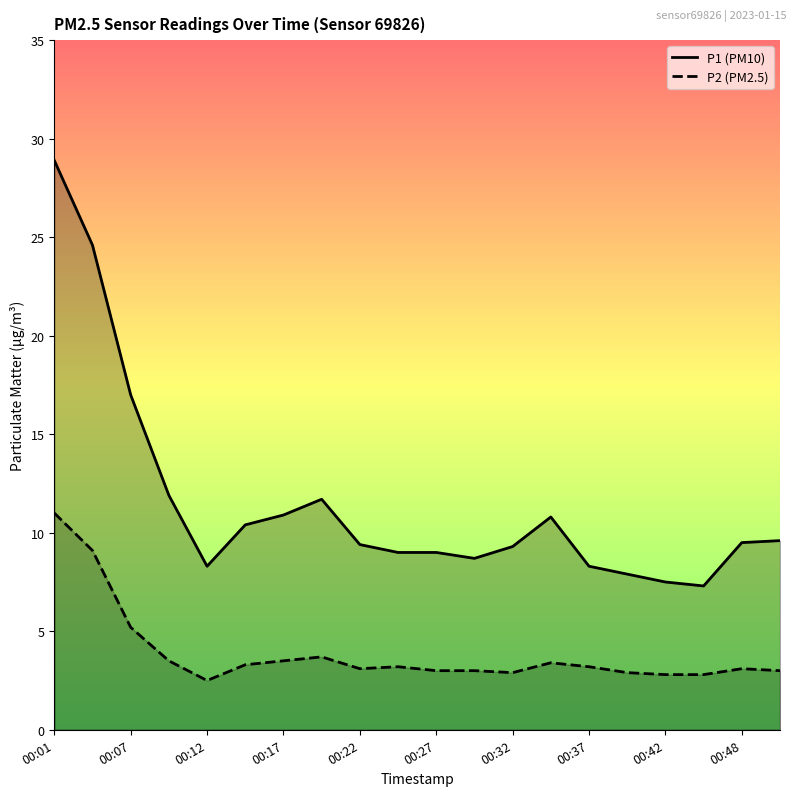

True or false: P1 (PM10) and P2 (PM2.5) intersect in this chart.

False